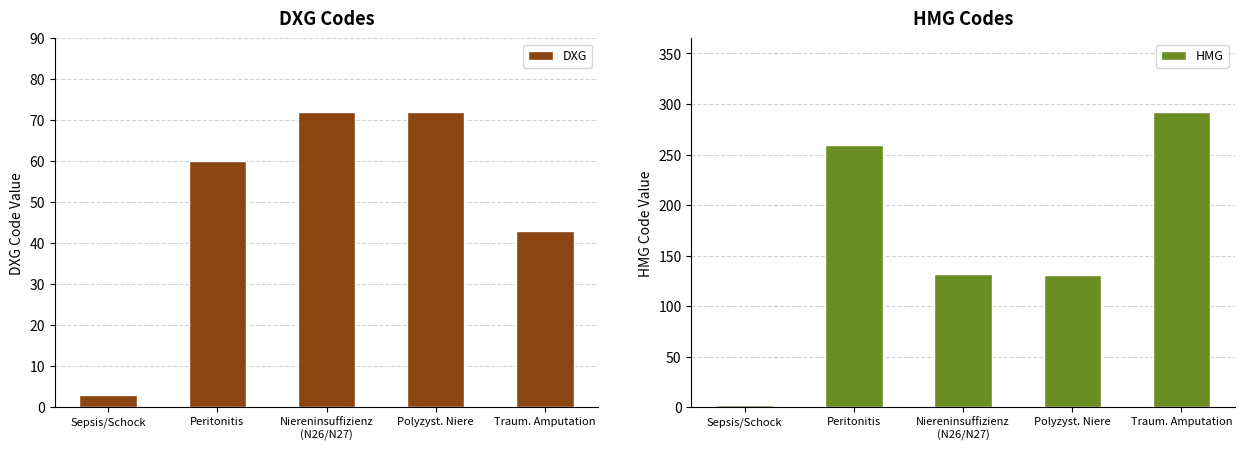

What is the difference between the maximum and minimum values in the HMG series?

290